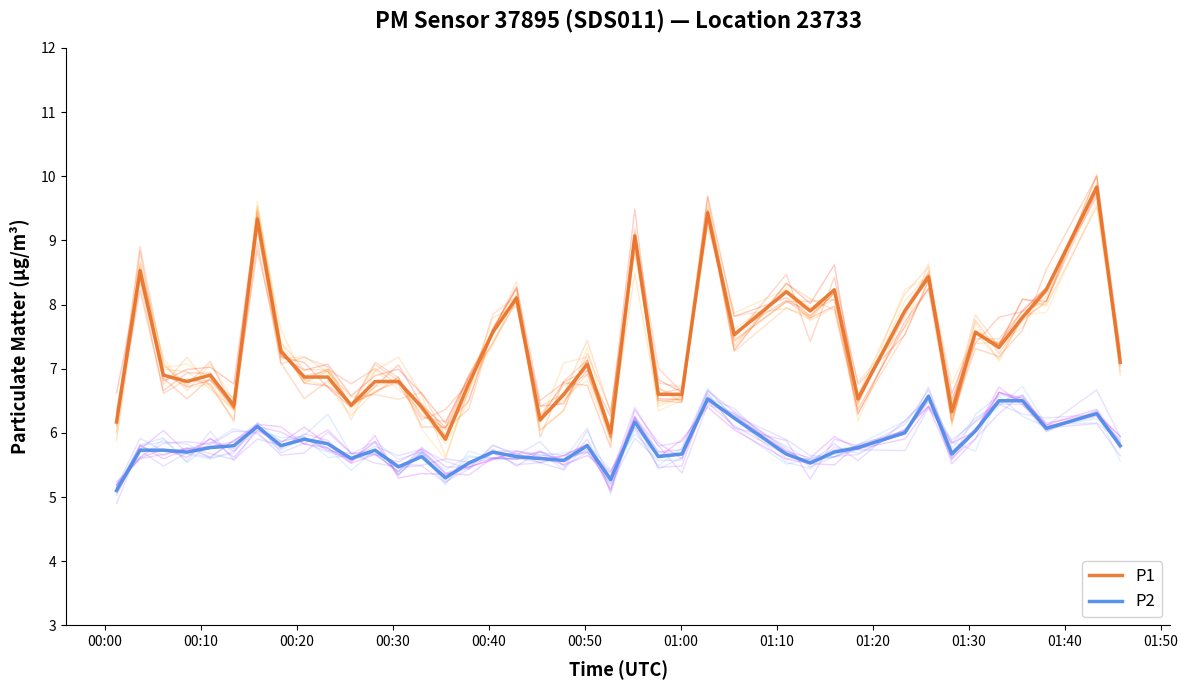

What is the highest value of the P1 series?

9.8